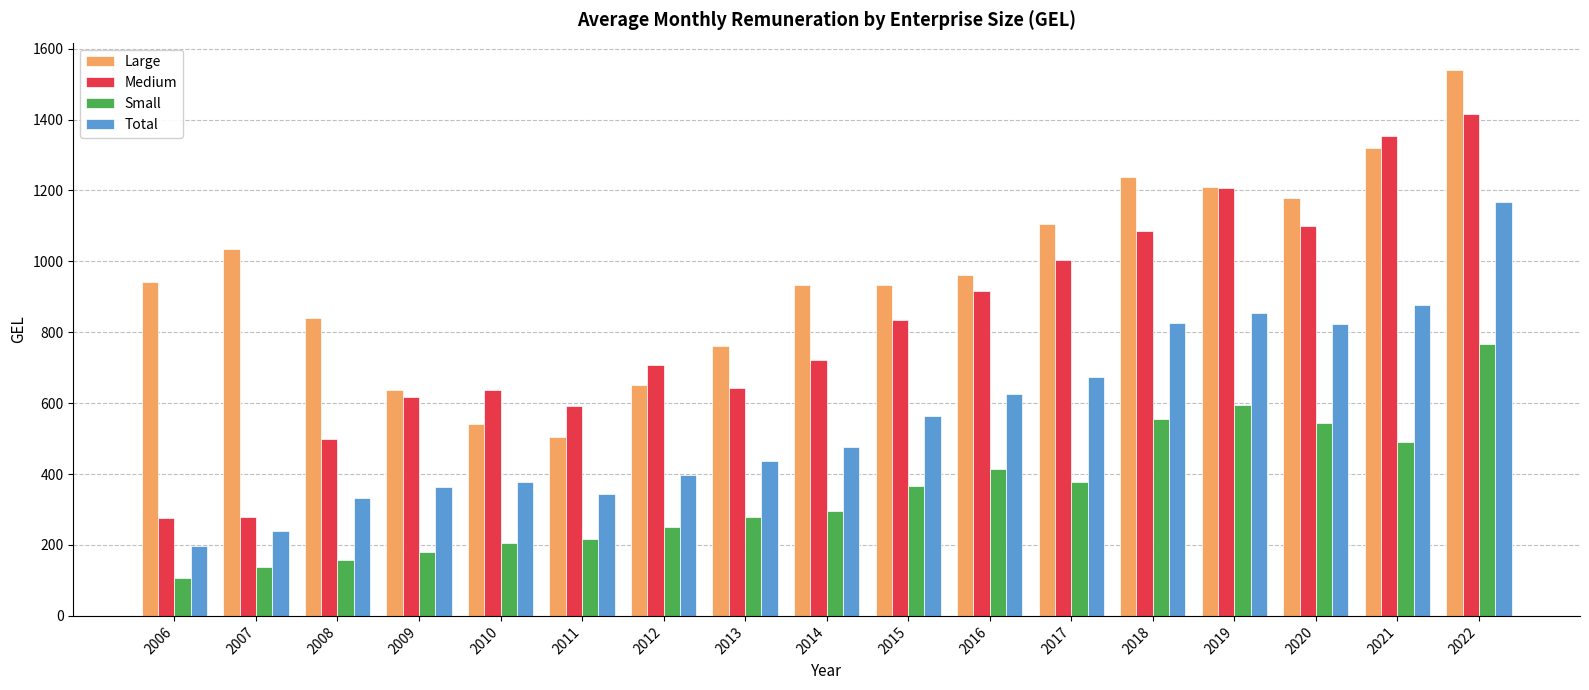

What is the average value of the Medium series?

817.4